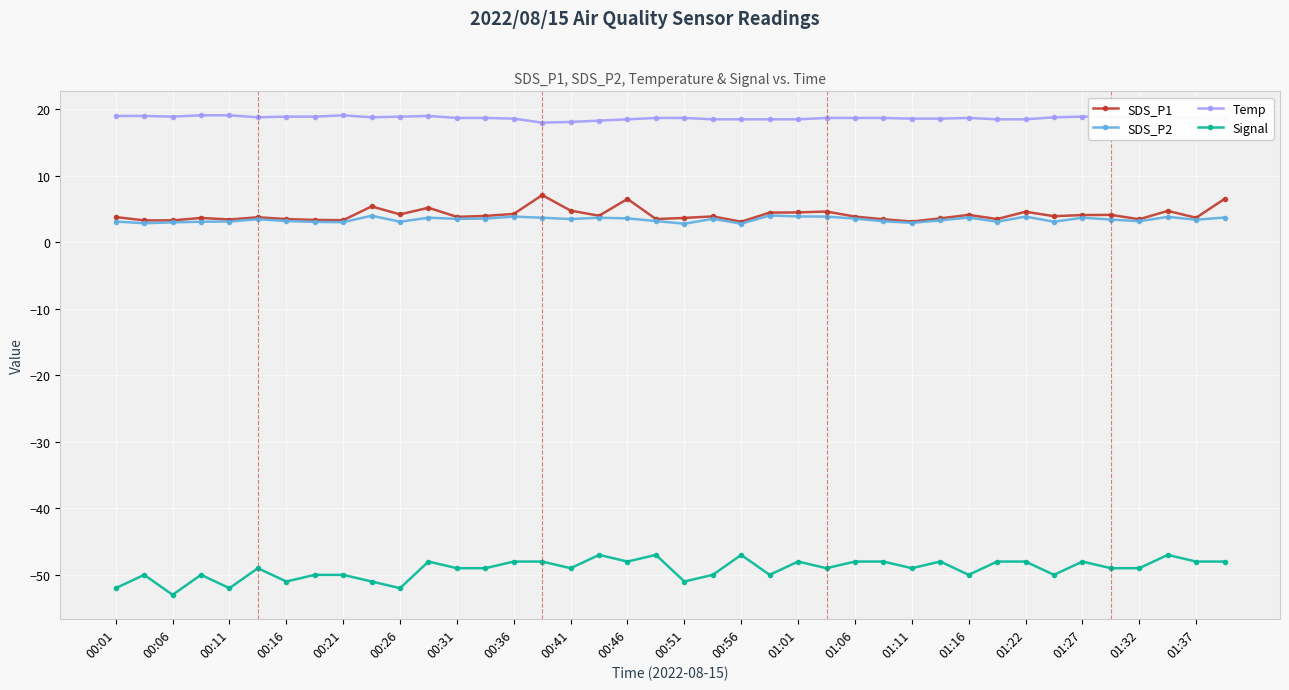

Which series has the largest total across all categories?

Temp